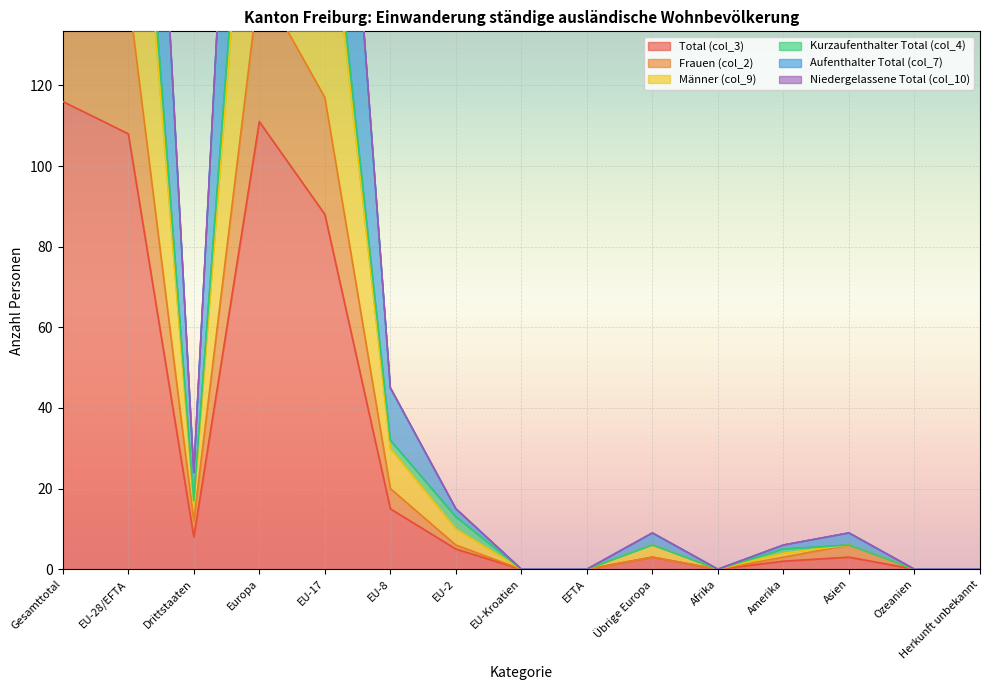

Rank the categories by Frauen (col_2) value from lowest to highest.

EU-Kroatien, EFTA, Afrika, Ozeanien, Herkunft unbekannt, Übrige Europa, Amerika, EU-2, Asien, Drittstaaten, EU-8, EU-17, EU-28/EFTA, Europa, Gesamttotal